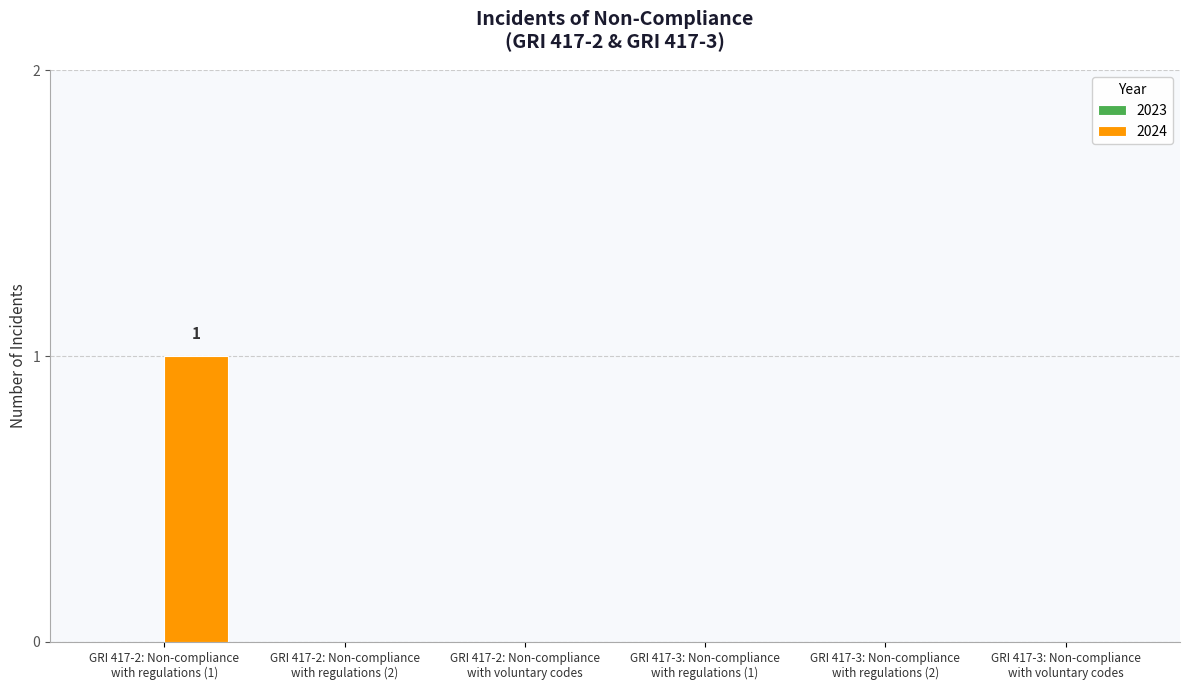

Reading left to right, transcribe all the data shown in this chart.

GRI 417-2: Non-compliance
with regulations (1)=1	GRI 417-2: Non-compliance
with regulations (2)=0	GRI 417-2: Non-compliance
with voluntary codes=0	GRI 417-3: Non-compliance
with regulations (1)=0	GRI 417-3: Non-compliance
with regulations (2)=0	GRI 417-3: Non-compliance
with voluntary codes=0